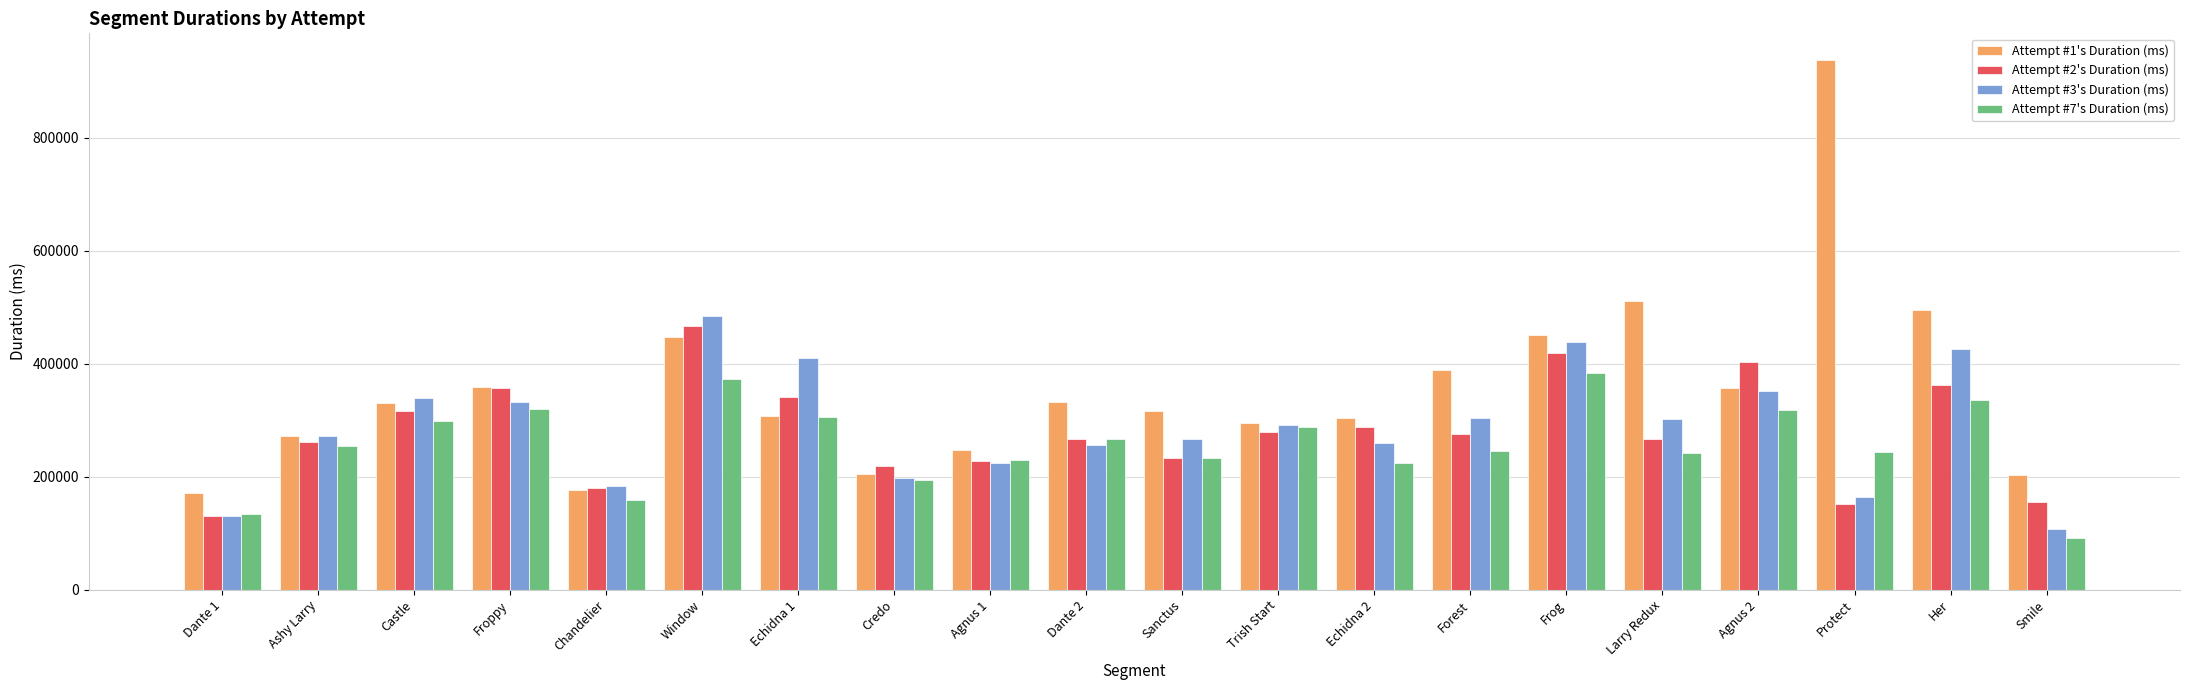

What is the sum of all Attempt #7's Duration (ms) values?

5141959